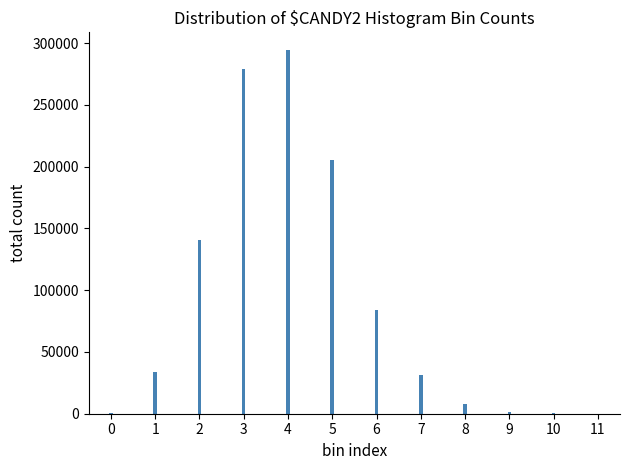

What is the maximum value shown in the chart?

294046